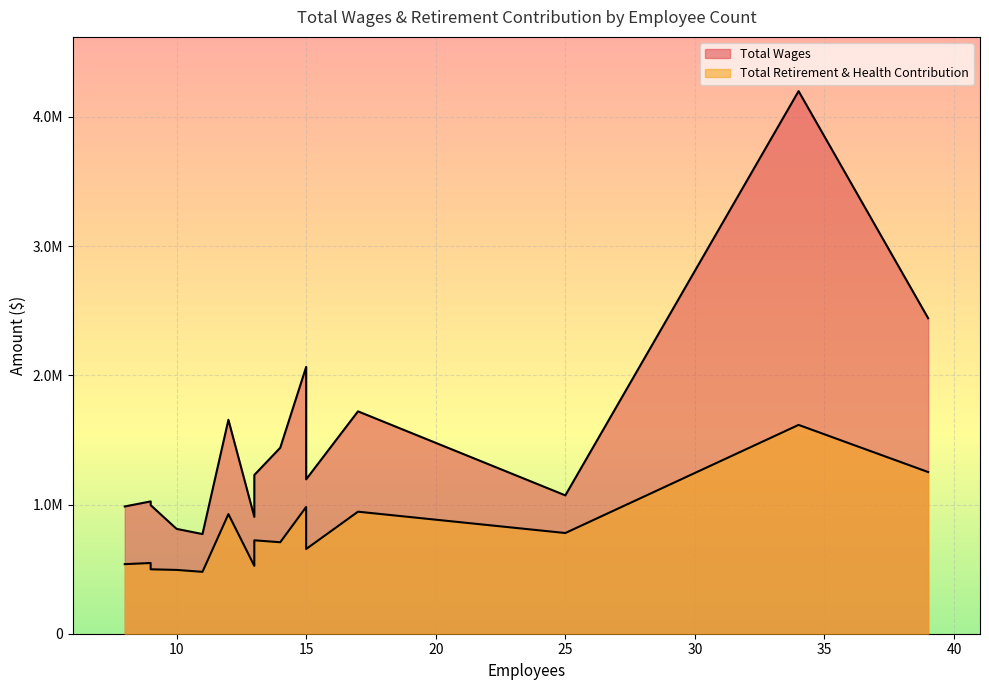

How many values in the Total Retirement & Health Contribution series are below 707903?

7